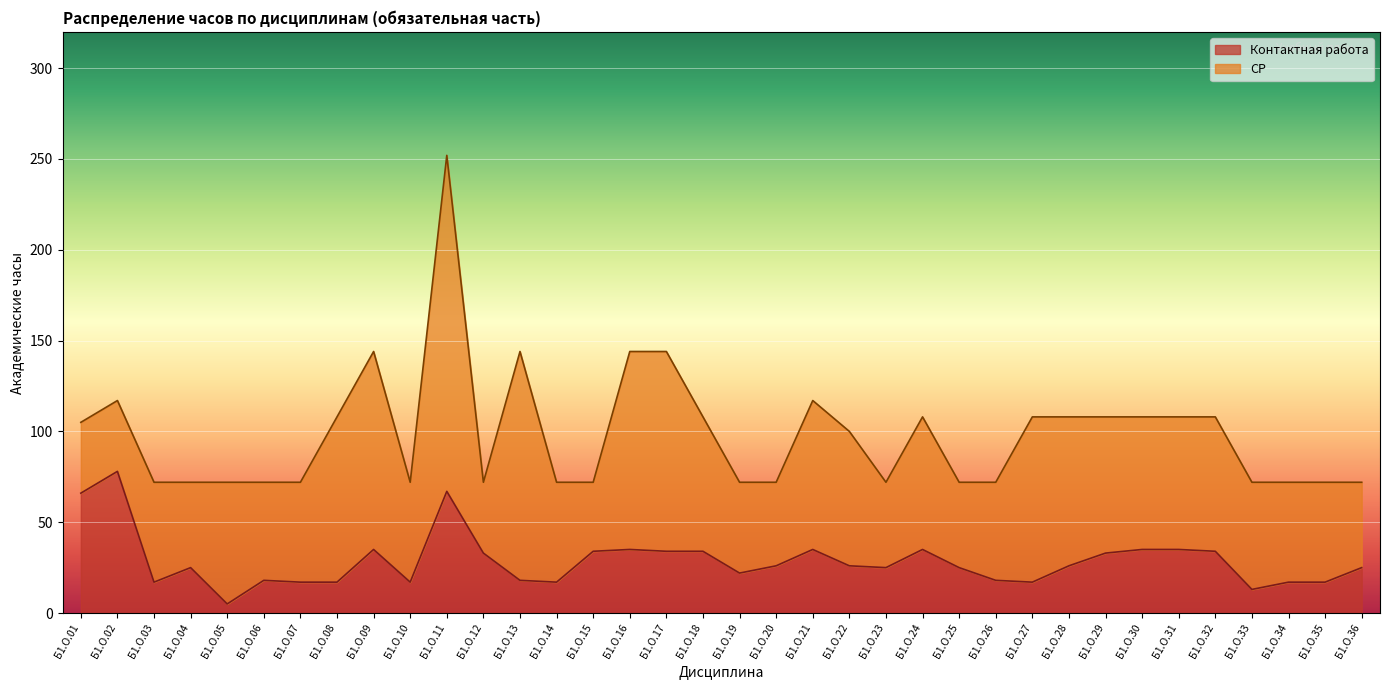

Reading right to left, extract all data points from this chart.

25	17	17	13	34	35	35	33	26	17	18	25	35	25	26	35	26	22	34	34	35	34	17	18	33	67	17	35	17	17	18	5	25	17	78	66